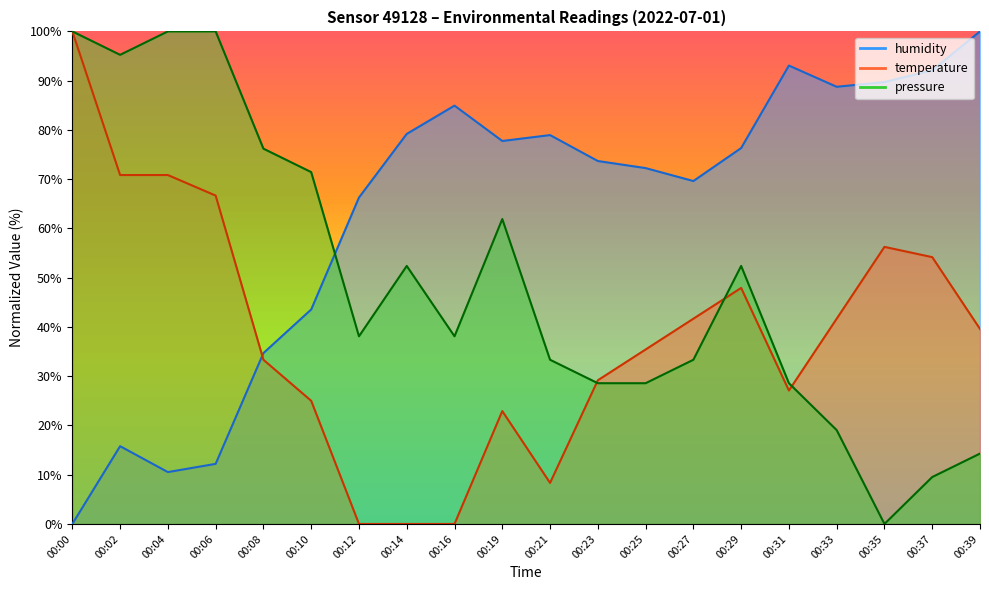

List the series in order of their overall mean, highest first.

humidity, pressure, temperature